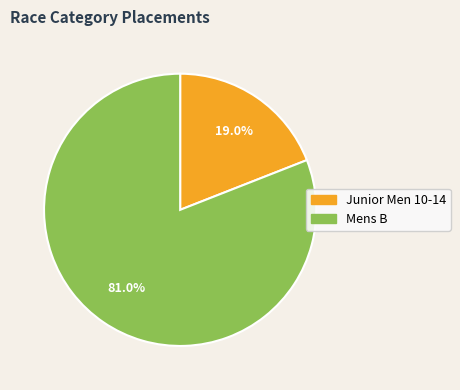

What percentage is NOT represented by Junior Men 10-14?

81.0%